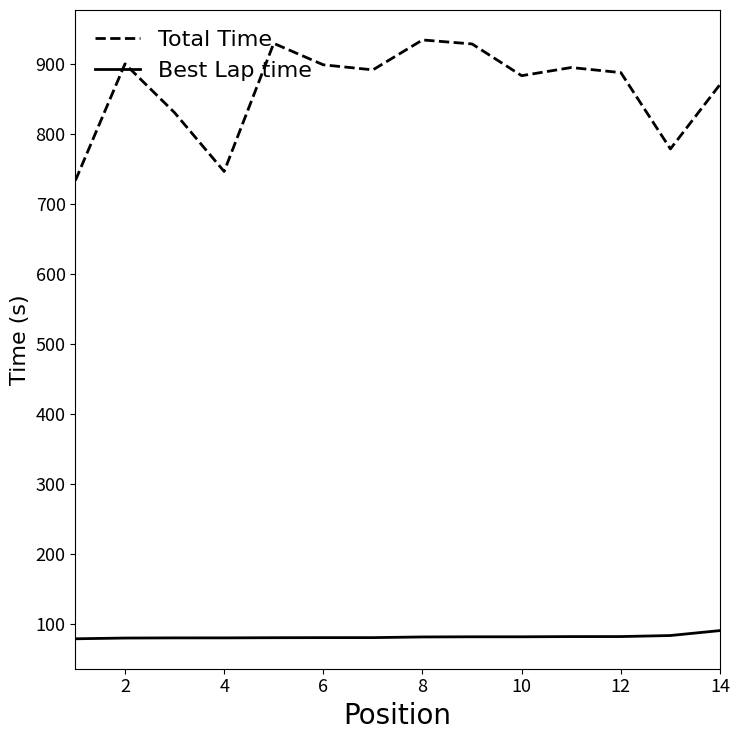

True or false: Best Lap time and Total Time intersect in this chart.

False